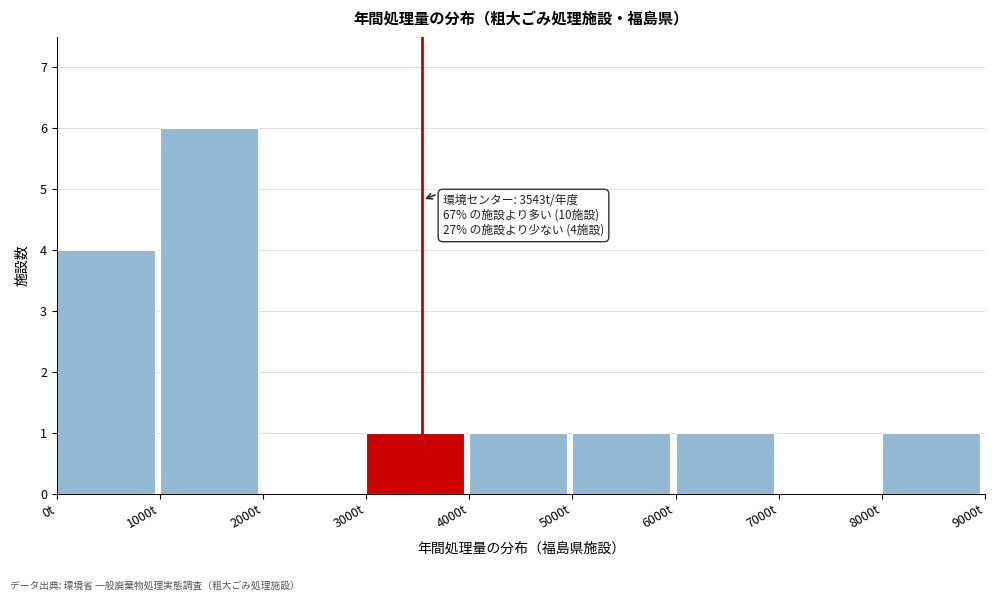

Which range on the x-axis has the tallest bar?

1000 to 2000